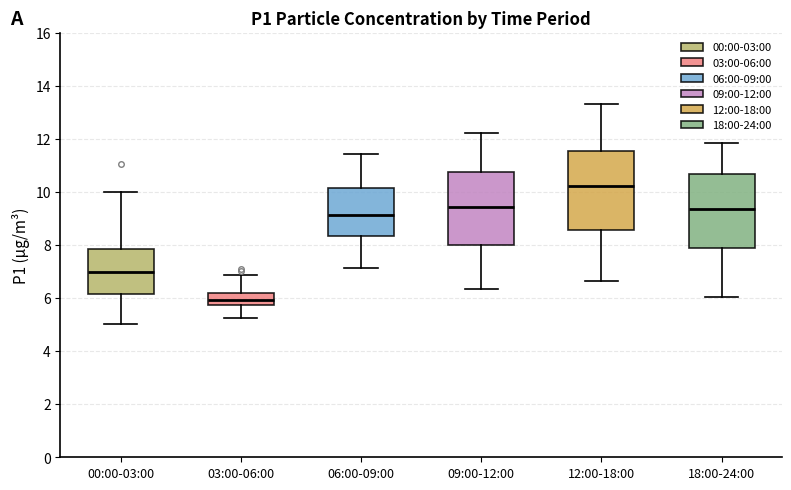

Reading left to right, transcribe this box plot: for each box, give where its median line is, the range the box spans, and where its two whiskers end, as read against the y-axis. The values are not printed on the chart, so give them approximately, as read against the axis.

00:00-03:00: median 7.0, box 6.2 to 7.8, whiskers 5.0 to 10.0
03:00-06:00: median 6.0, box 5.8 to 6.2, whiskers 5.2 to 6.8
06:00-09:00: median 9.2, box 8.4 to 10.2, whiskers 7.2 to 11.4
09:00-12:00: median 9.4, box 8.0 to 10.8, whiskers 6.4 to 12.2
12:00-18:00: median 10.2, box 8.6 to 11.6, whiskers 6.6 to 13.4
18:00-24:00: median 9.4, box 7.8 to 10.6, whiskers 6.0 to 11.8